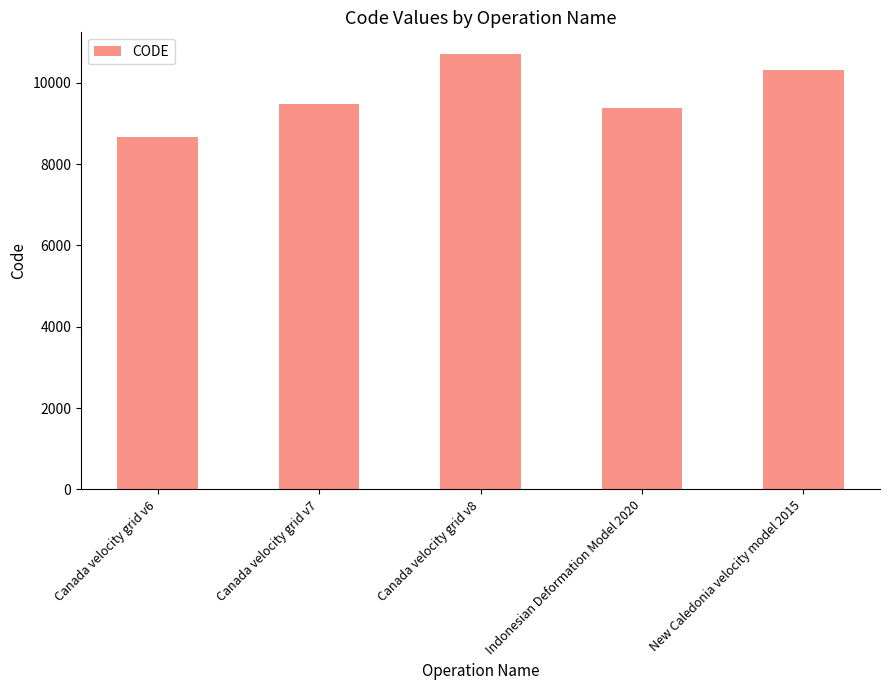

How many bars are there in total?

5